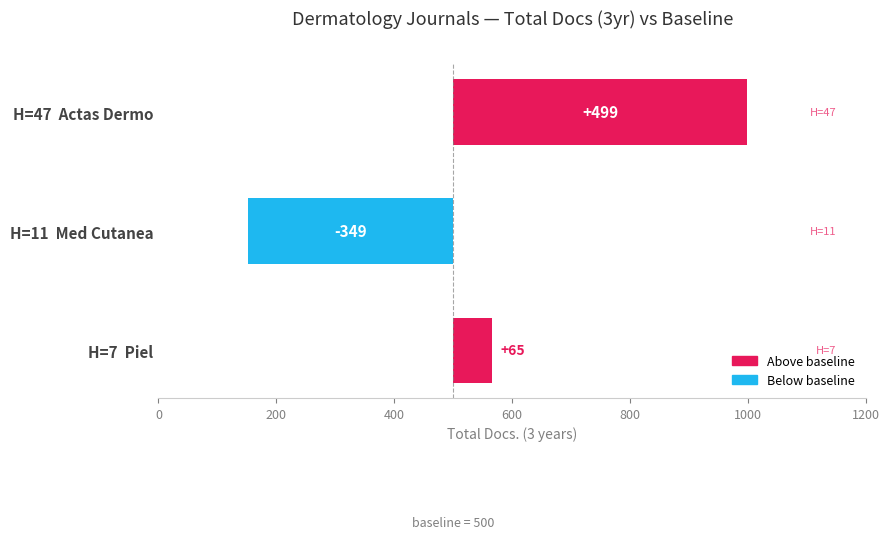

Are the bars horizontal?

Yes